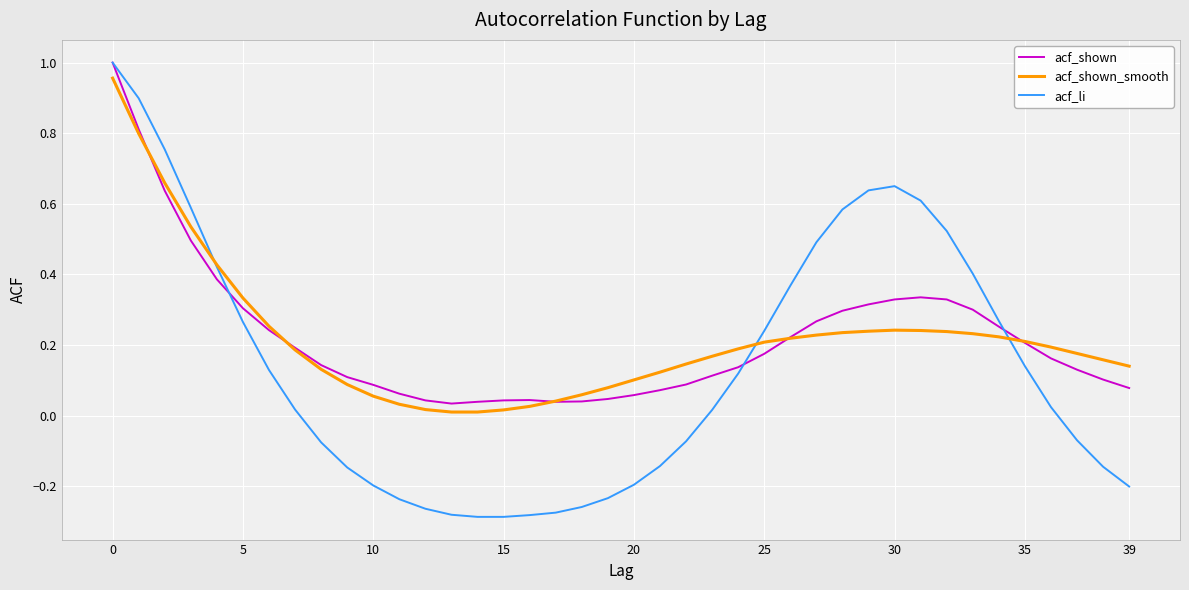

True or false: acf_shown and acf_shown_smooth cross at least once.

True